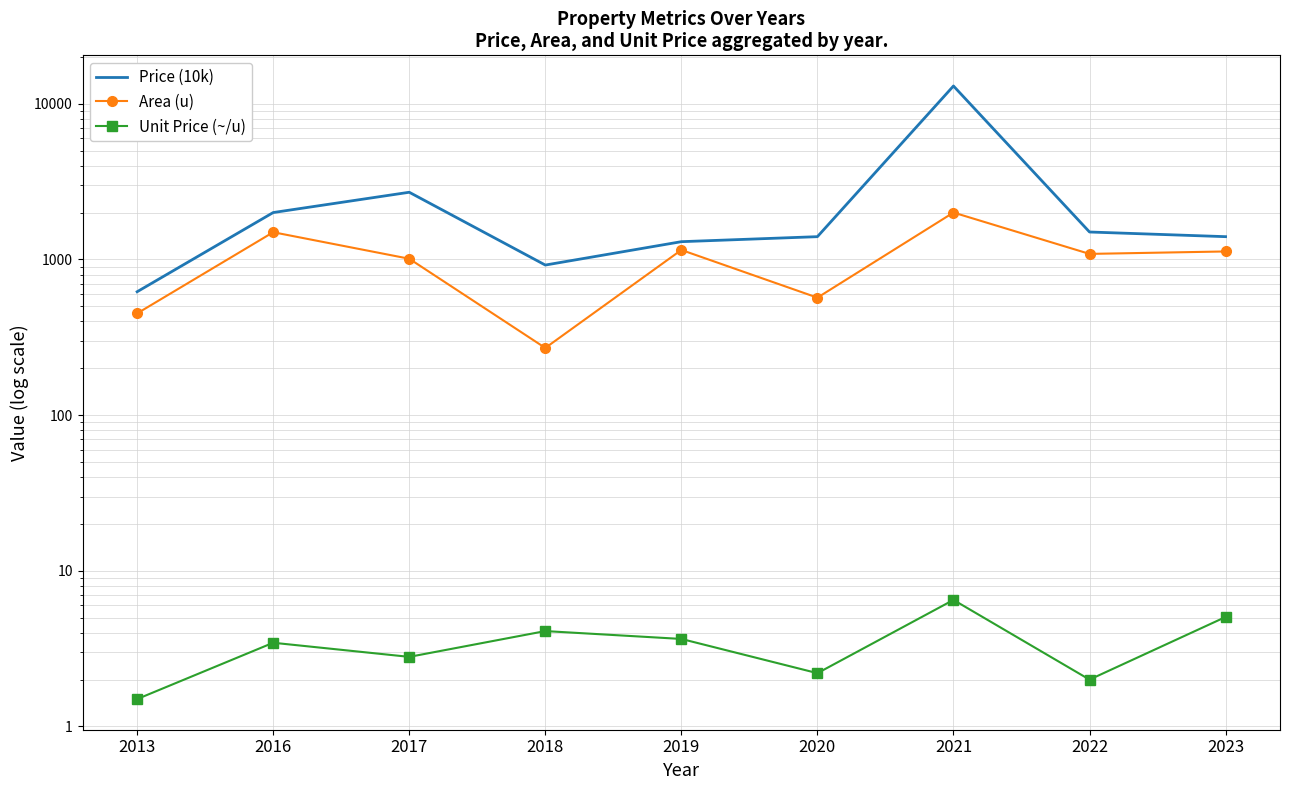

Reading right to left, what are all the values shown in this chart?

Price (10k): 1400.0	1500.0	13000.0	1400.0	1300.0	920.0	2700.0	2000.0	620.0
Area (u): 1125.0	1085.0	2000.0	568.0	1150.0	270.0	1010.0	1495.0	450.0
Unit Price (~/u): 5.0	2.0	6.5	2.2	3.6	4.1	2.8	3.5	1.5